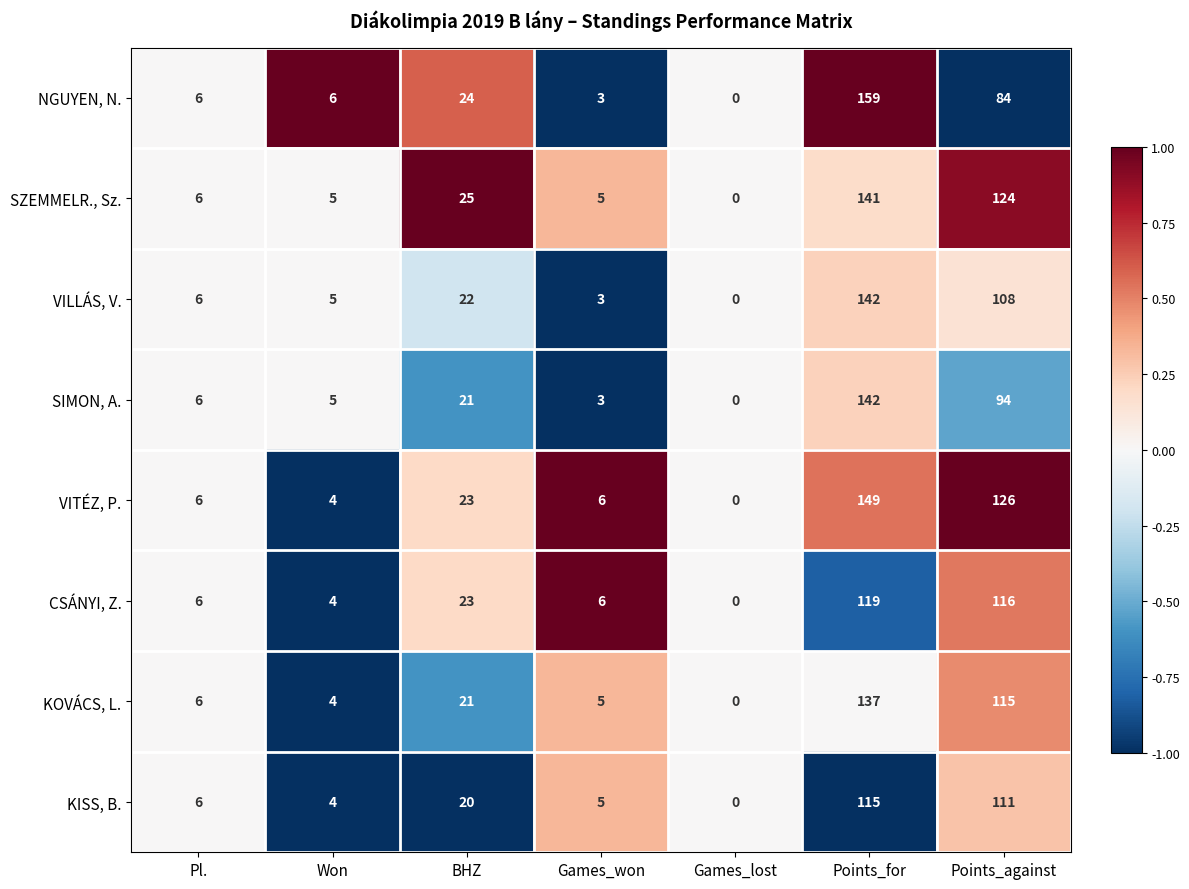

What is the spread (max minus min) of values at BHZ?

5